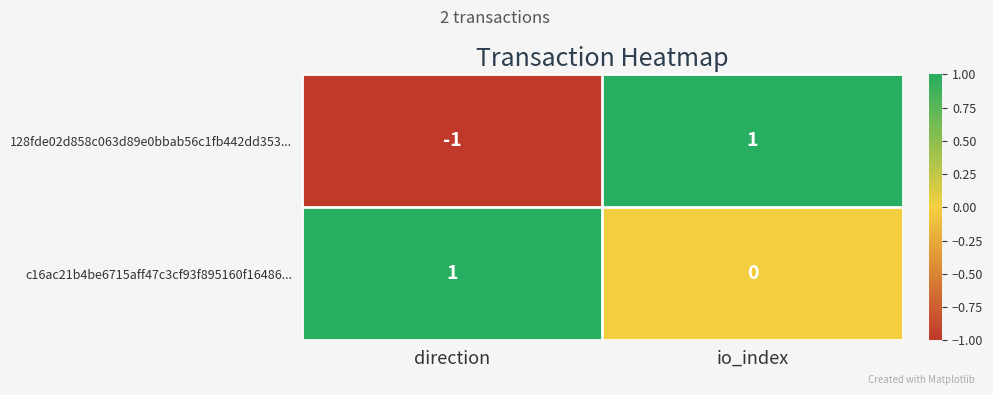

Where is 128fde02d858c063d89e0bbab56c1fb442dd353... nearest to the value 0?

direction